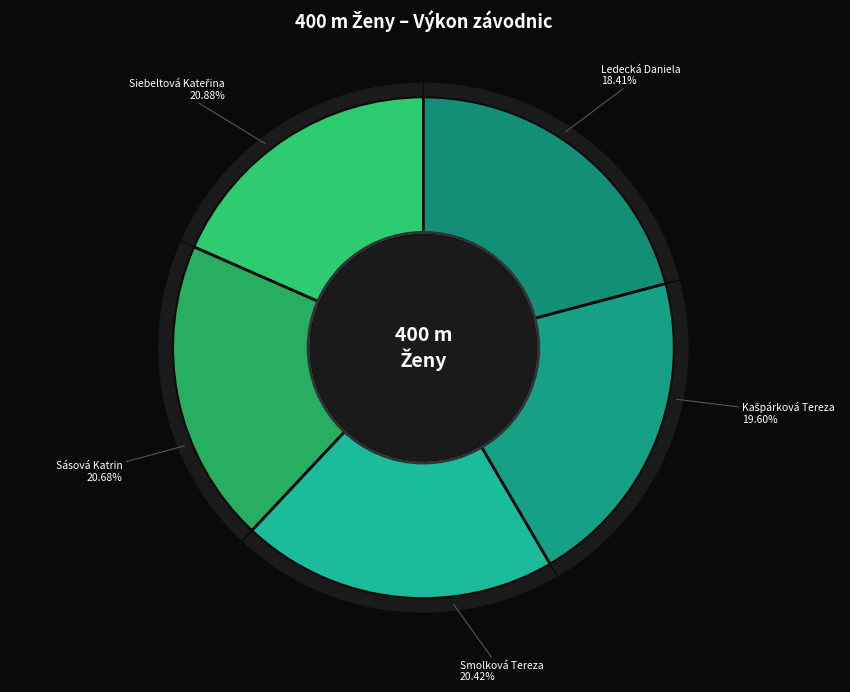

Which slice is the largest?

Siebeltová Kateřina